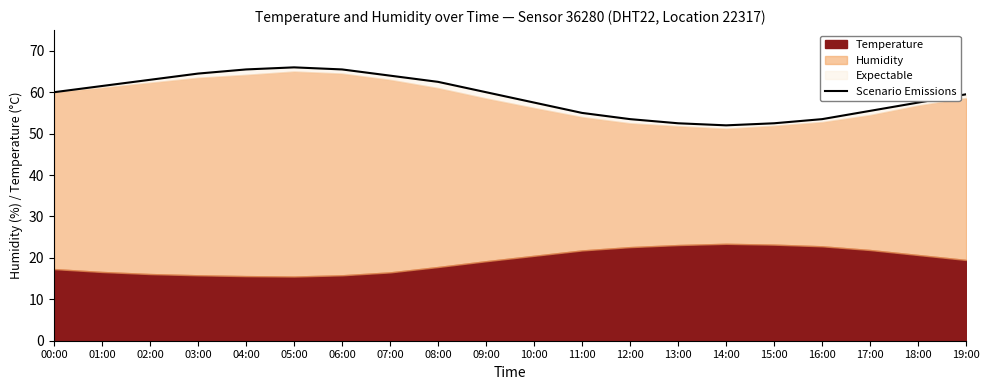

Rank the categories by value from highest to lowest.

05:00, 04:00, 06:00, 03:00, 07:00, 02:00, 08:00, 01:00, 00:00, 09:00, 19:00, 10:00, 18:00, 17:00, 11:00, 12:00, 16:00, 13:00, 15:00, 14:00